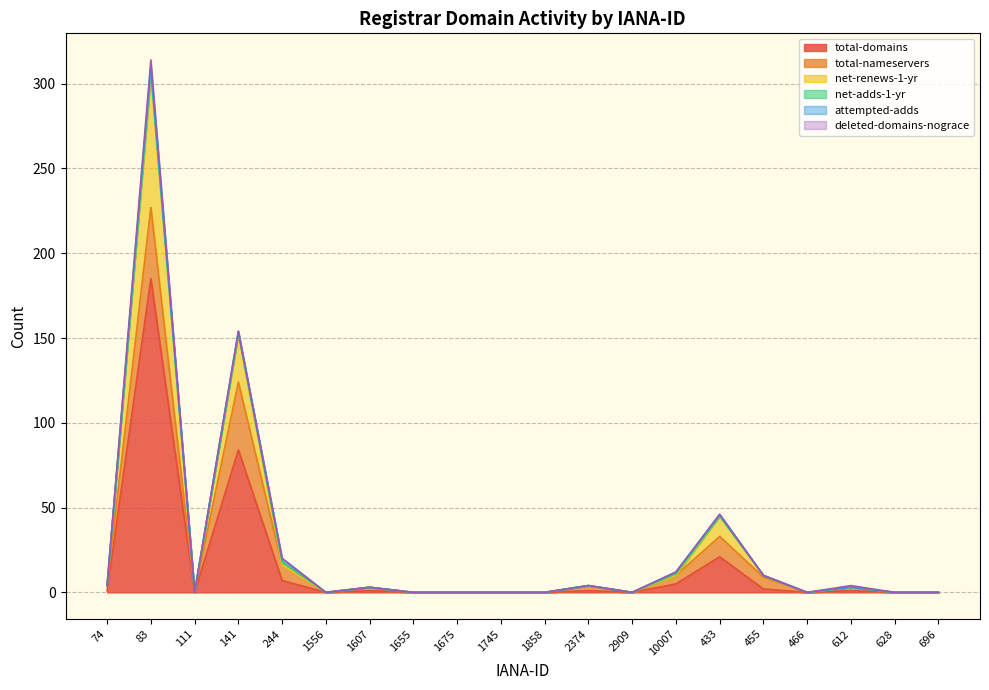

At which label does total-domains first exceed 1?

83